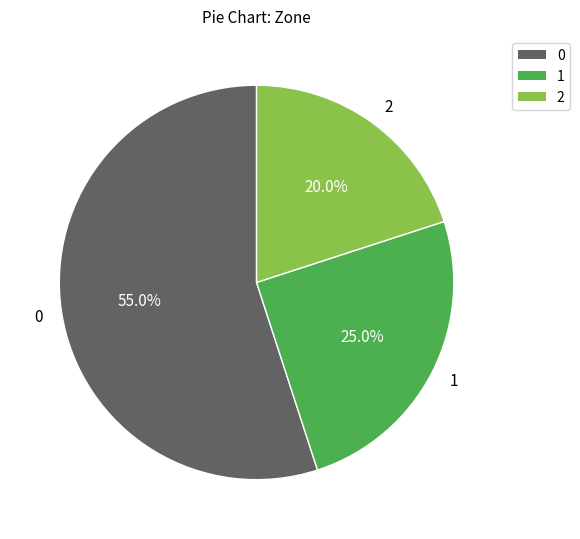

To the nearest percent, what is the difference between the largest and smallest slice percentages?

35%